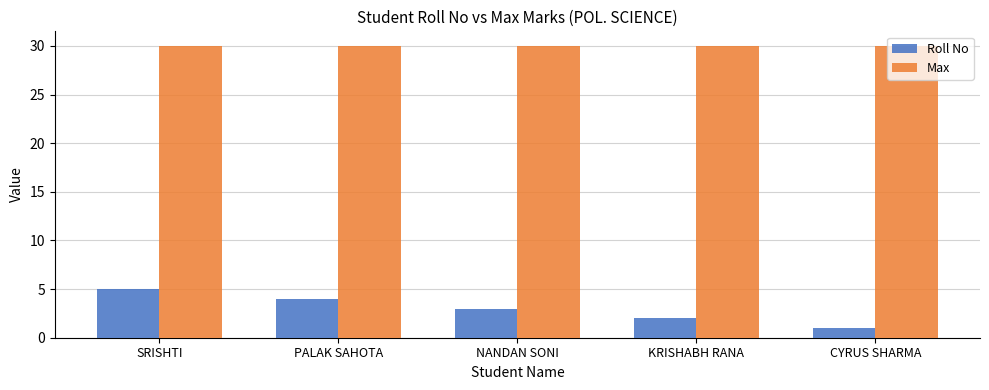

What is the difference between the highest and lowest values at CYRUS SHARMA?

29